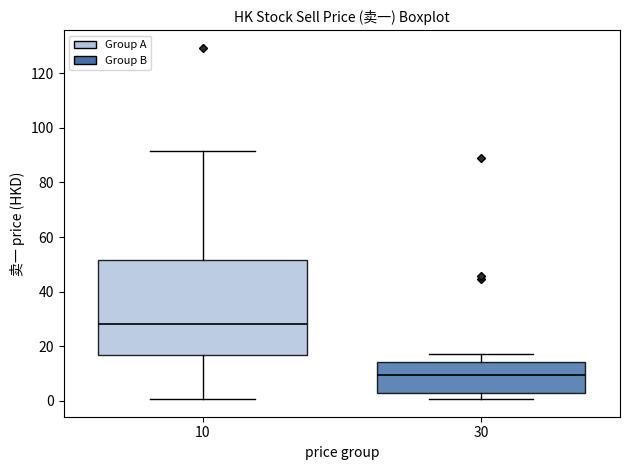

Which box is the tallest, from its lower edge to its upper edge?

10